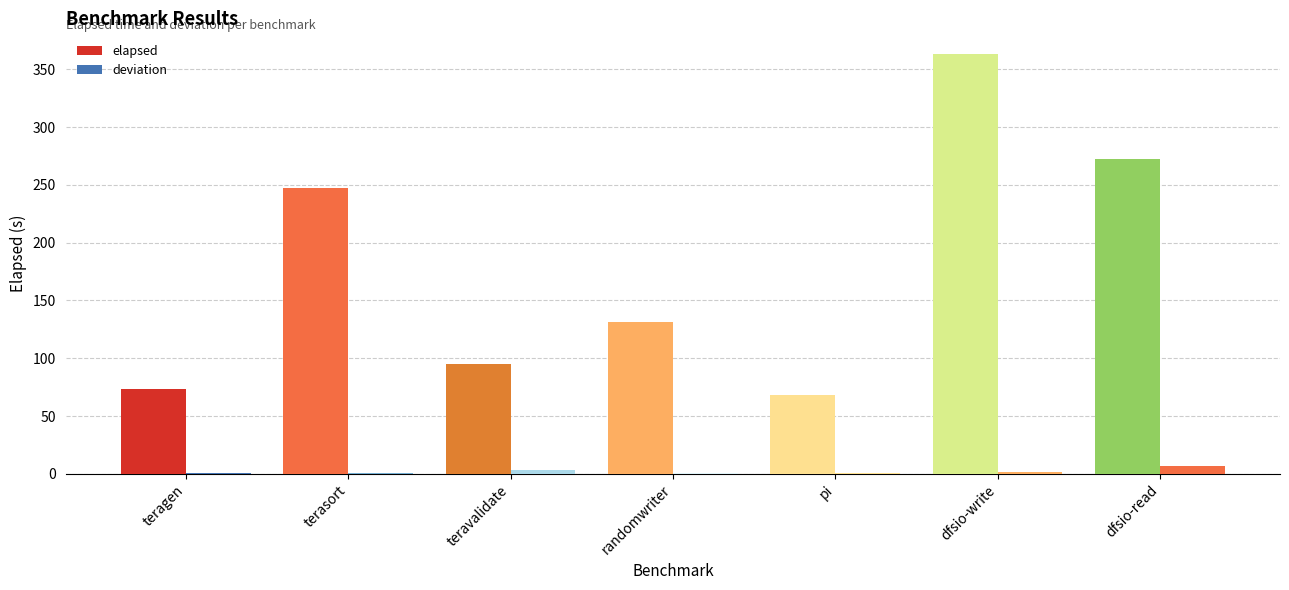

Are the bars horizontal?

No